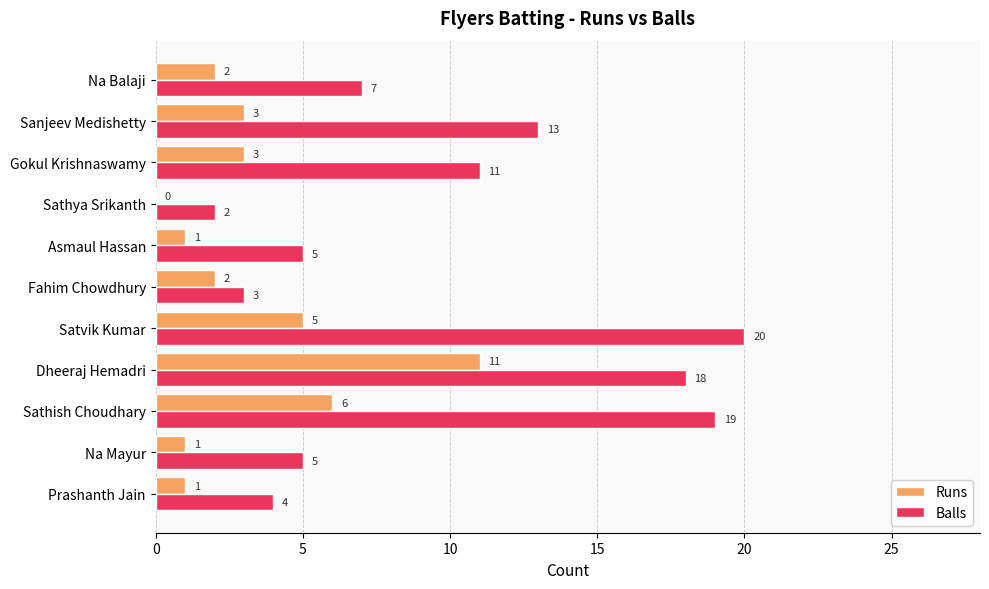

At which label does Balls reach its peak?

Satvik Kumar